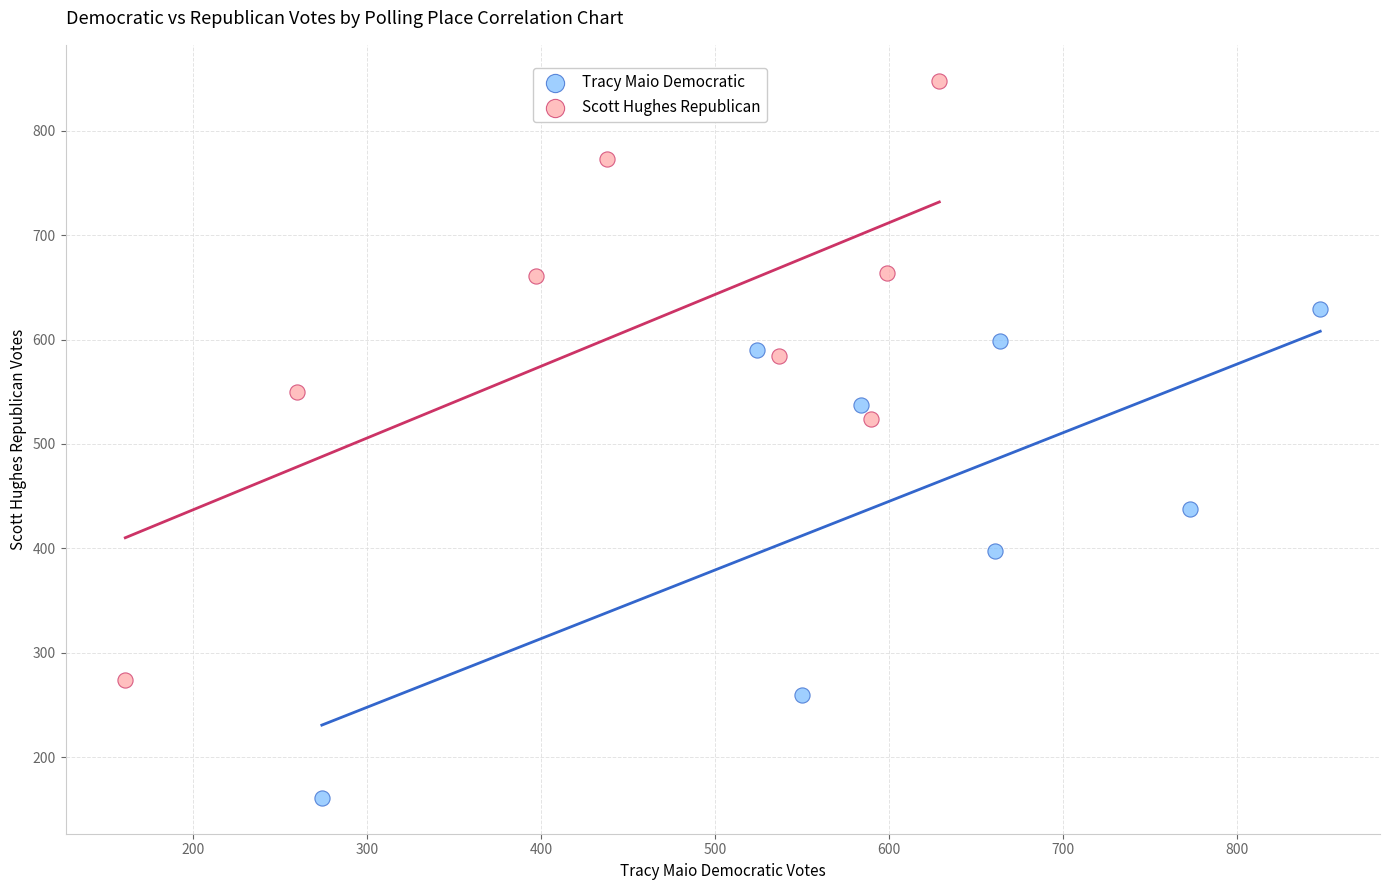

Which series has the largest Y range (max minus min)?

Scott Hughes Republican